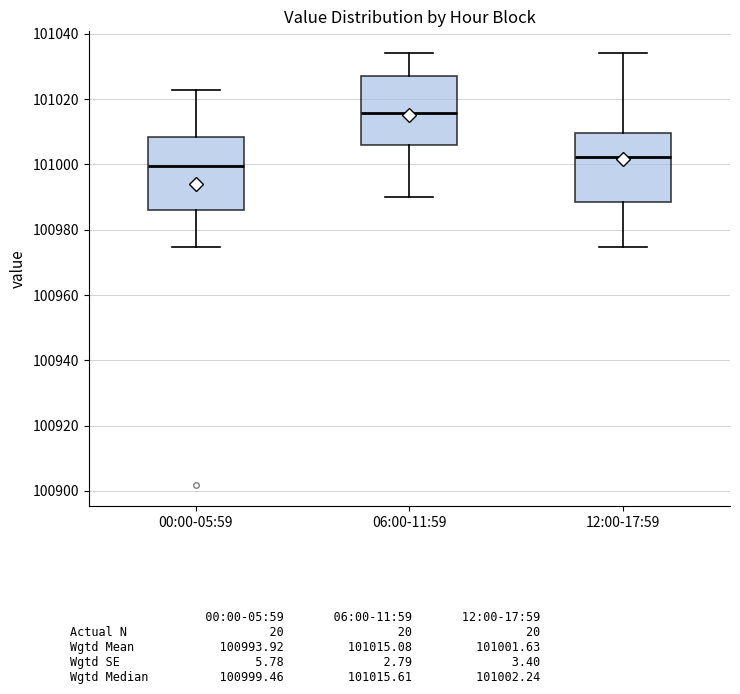

Reading left to right, transcribe this box plot: for each box, give where its median line is, the range the box spans, and where its two whiskers end, as read against the y-axis. The values are not printed on the chart, so give them approximately, as read against the axis.

00:00-05:59: median 101000, box 100986 to 101008, whiskers 100974 to 101022
06:00-11:59: median 101016, box 101006 to 101026, whiskers 100990 to 101034
12:00-17:59: median 101002, box 100988 to 101010, whiskers 100974 to 101034